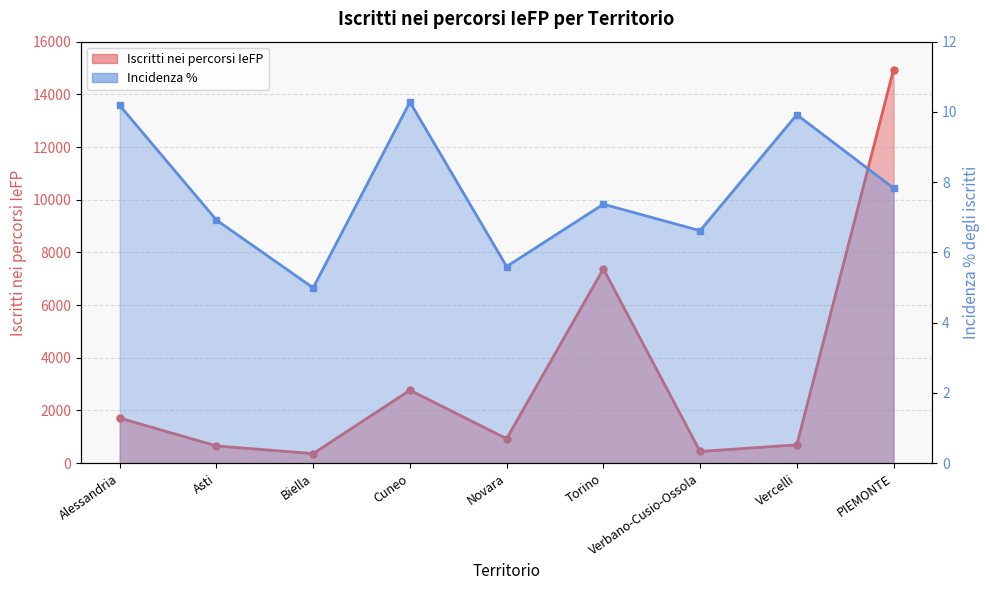

Where is the first local maximum for Iscritti nei percorsi IeFP?

Cuneo